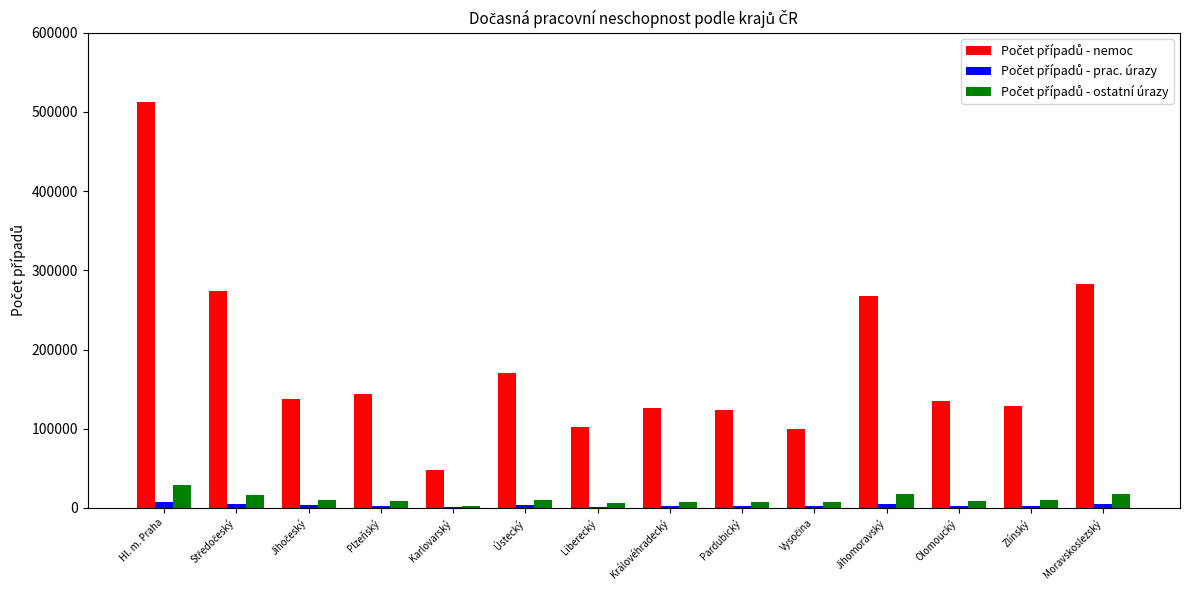

Which label corresponds to the largest value in the chart?

Hl. m. Praha